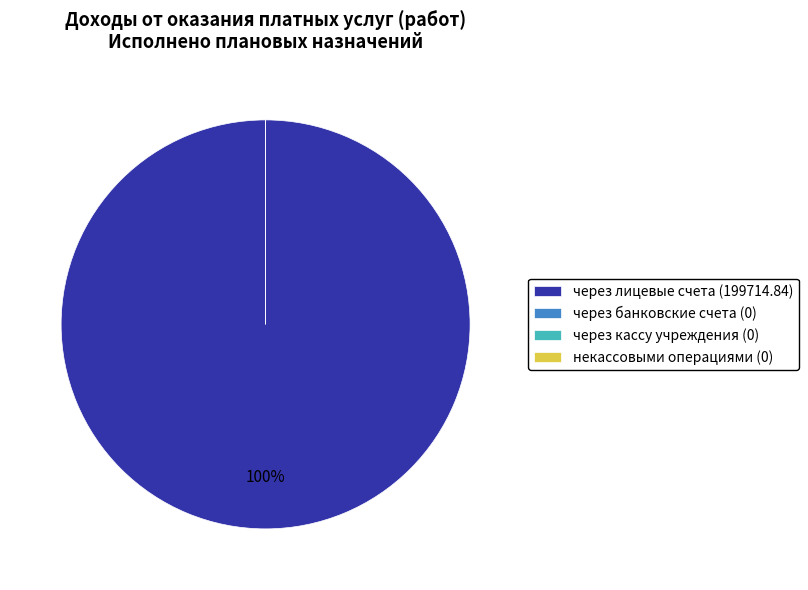

To the nearest percent, what is the combined percentage of через кассу учреждения and через лицевые счета?

100%